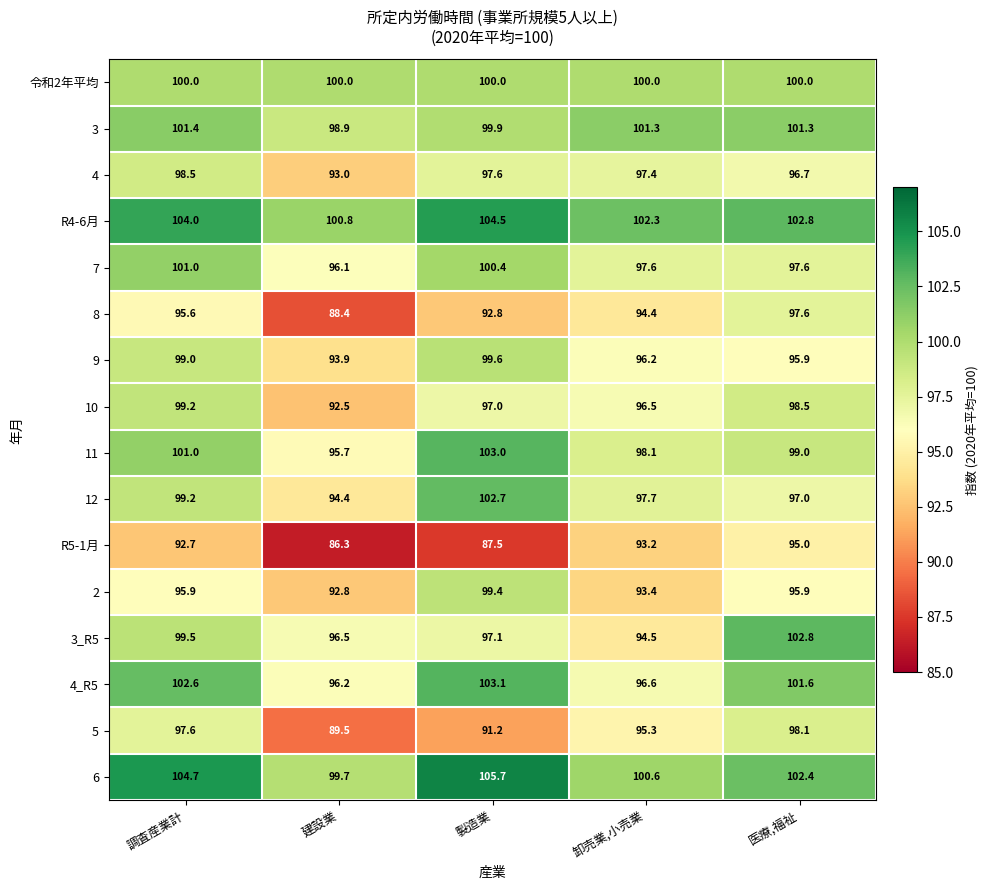

Rank the series at 製造業 from highest to lowest value.

6, R4-6月, 4_R5, 11, 12, 7, 令和2年平均, 3, 9, 2, 4, 3_R5, 10, 8, 5, R5-1月